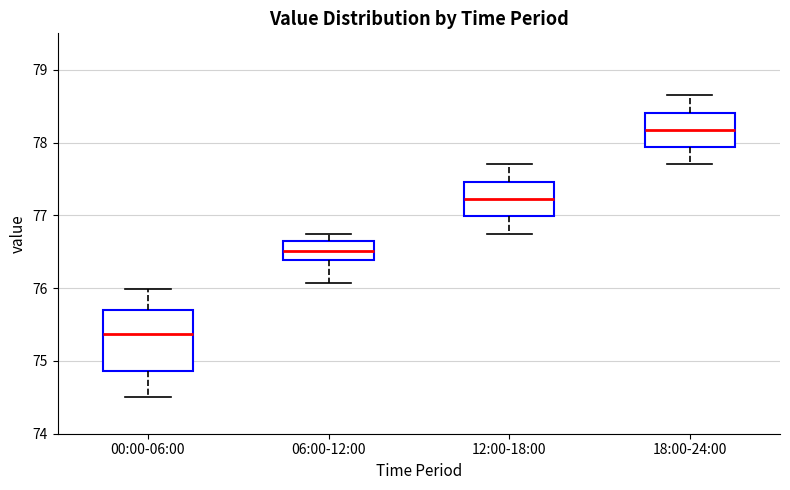

Where does the lower whisker of the box for 06:00-12:00 end on the y-axis? The values are not printed on the chart, so give them approximately, as read against the axis.

76.1